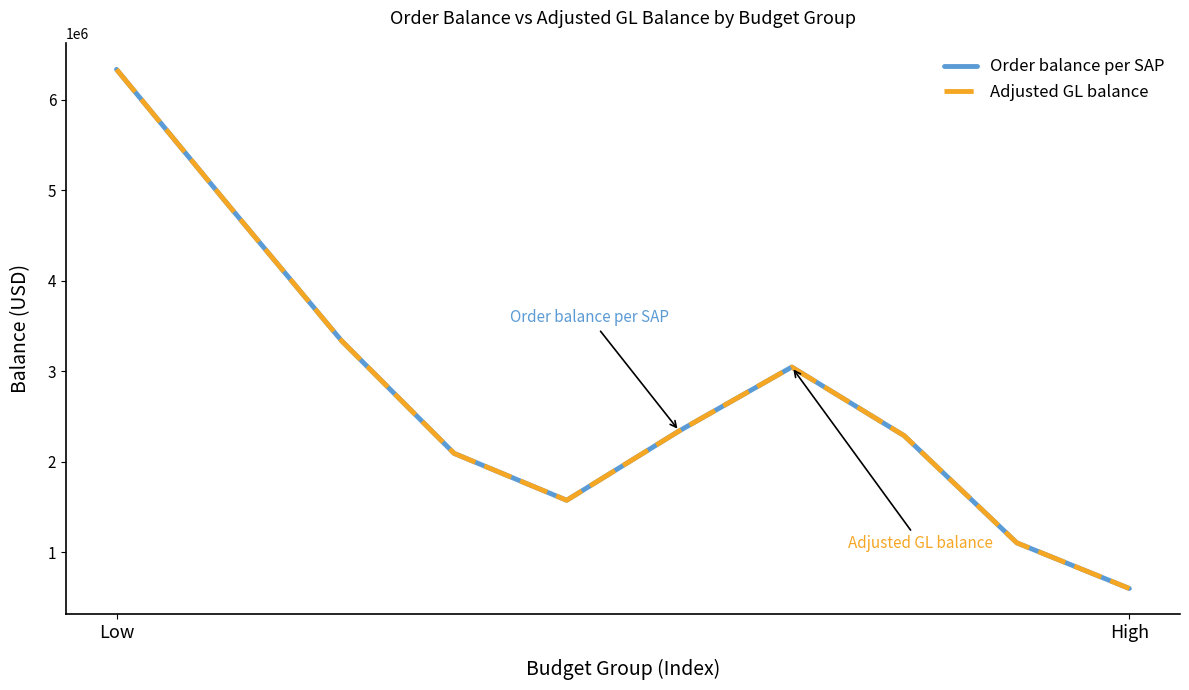

What is the sum of all Adjusted GL balance values?

27563498.5